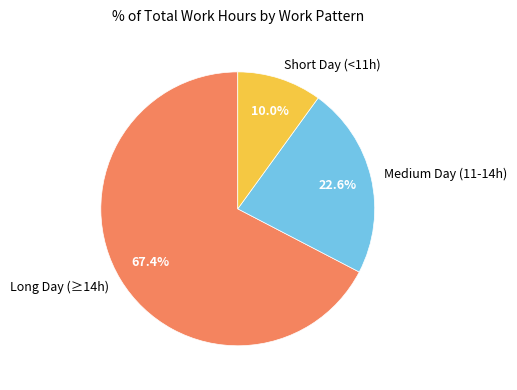

What is the largest slice in the pie chart?

Long Day (≥14h)